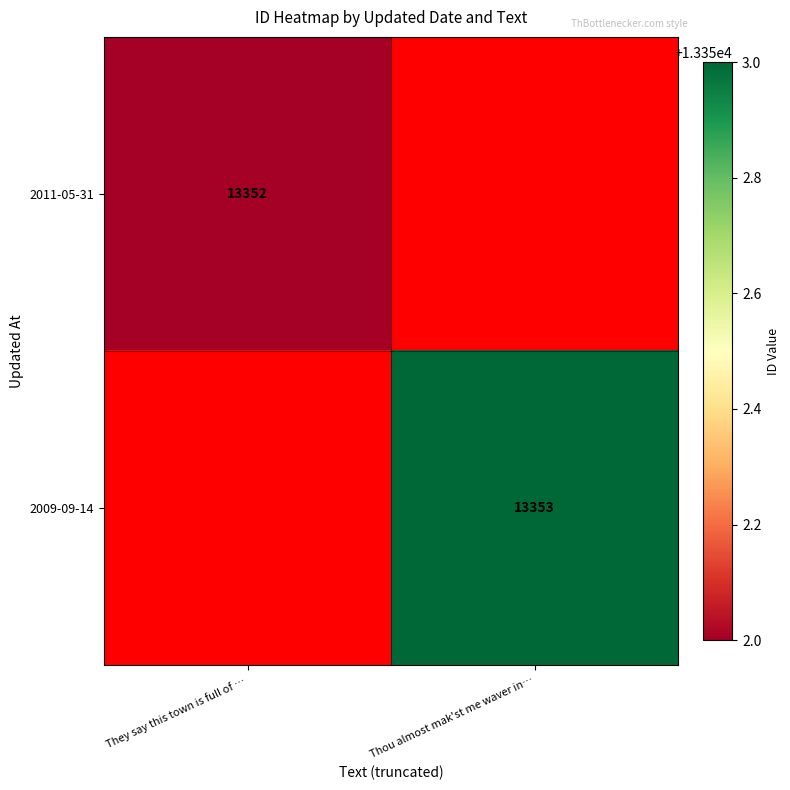

The value of 2011-05-31 at They say this town is full of … is 13352. True or false?

True